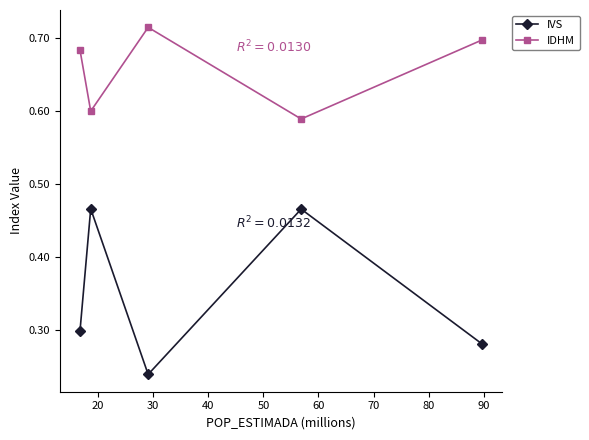

List the series in order of their peak value, highest first.

IDHM, IVS